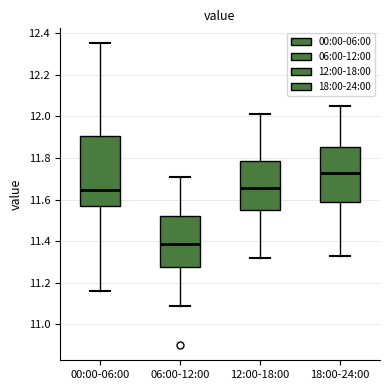

Which box has the highest median line?

18:00-24:00